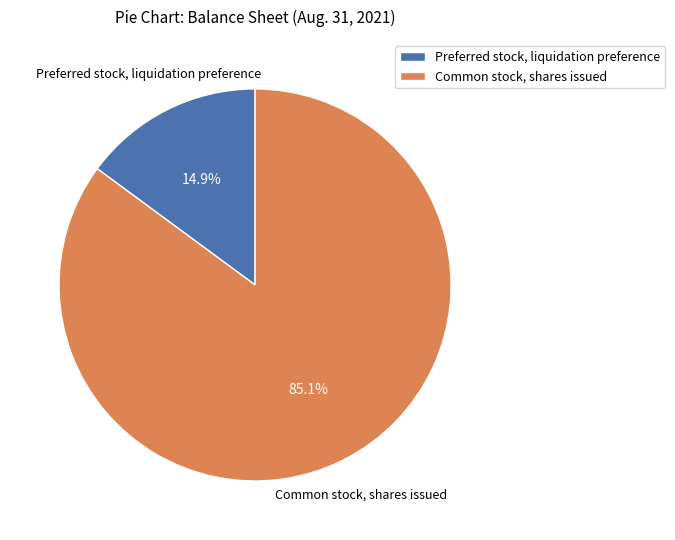

To the nearest percent, what is the combined percentage of Preferred stock, liquidation preference and Common stock, shares issued?

100%